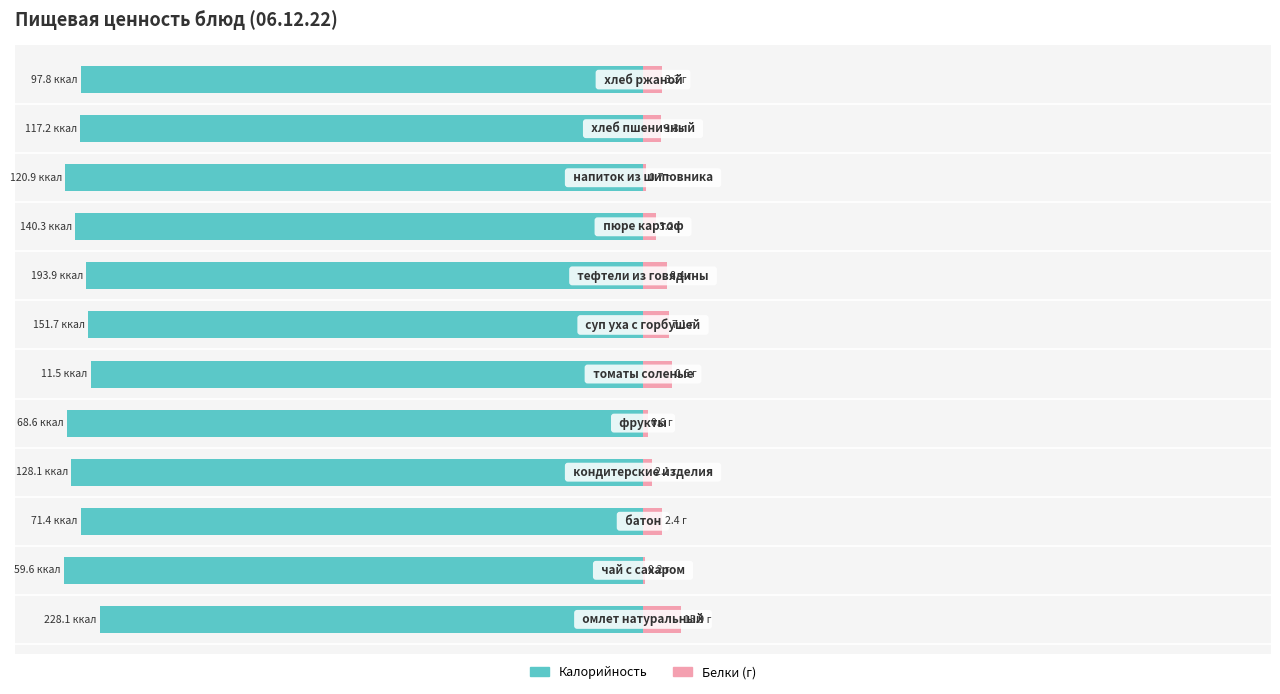

True or false: Калорийность has a value of -21.2 at 10.

False